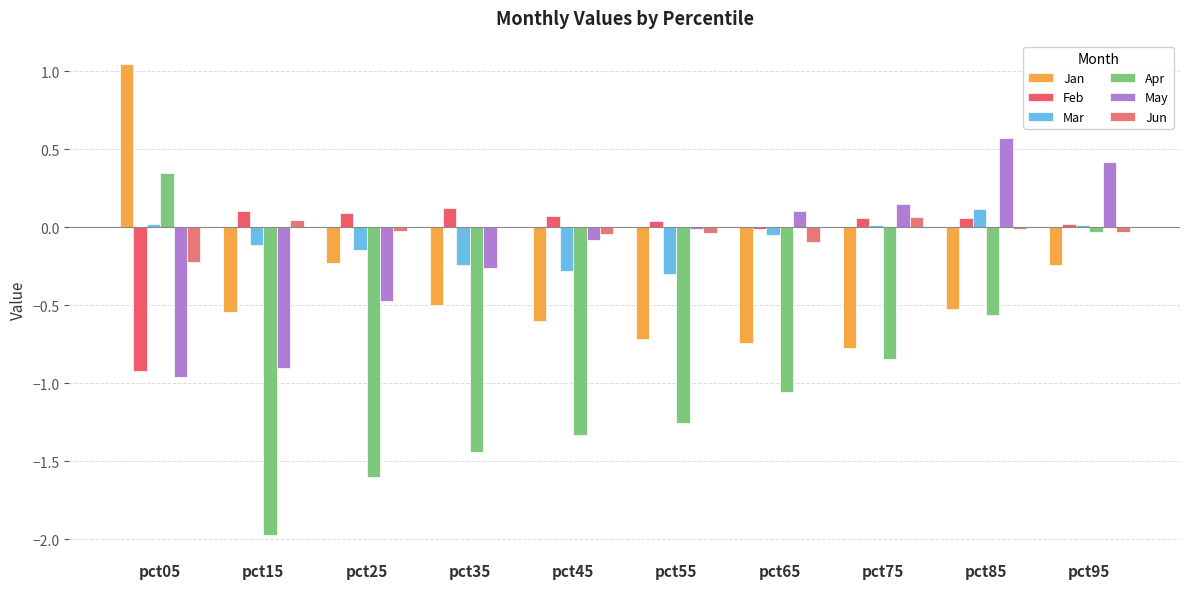

True or false: Feb has a value of 0.0 at pct55.

True